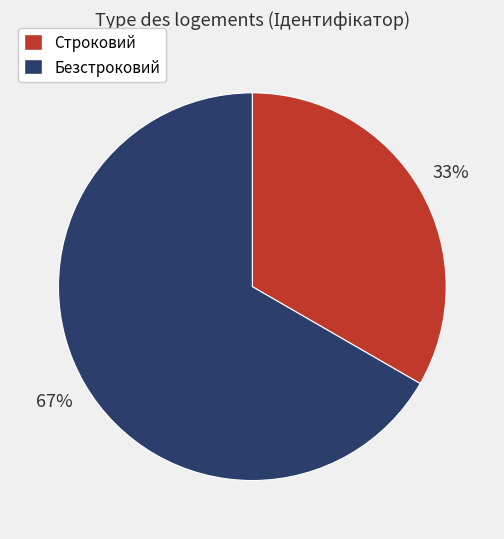

To the nearest percent, what is the combined percentage of Безстроковий and Строковий?

100%